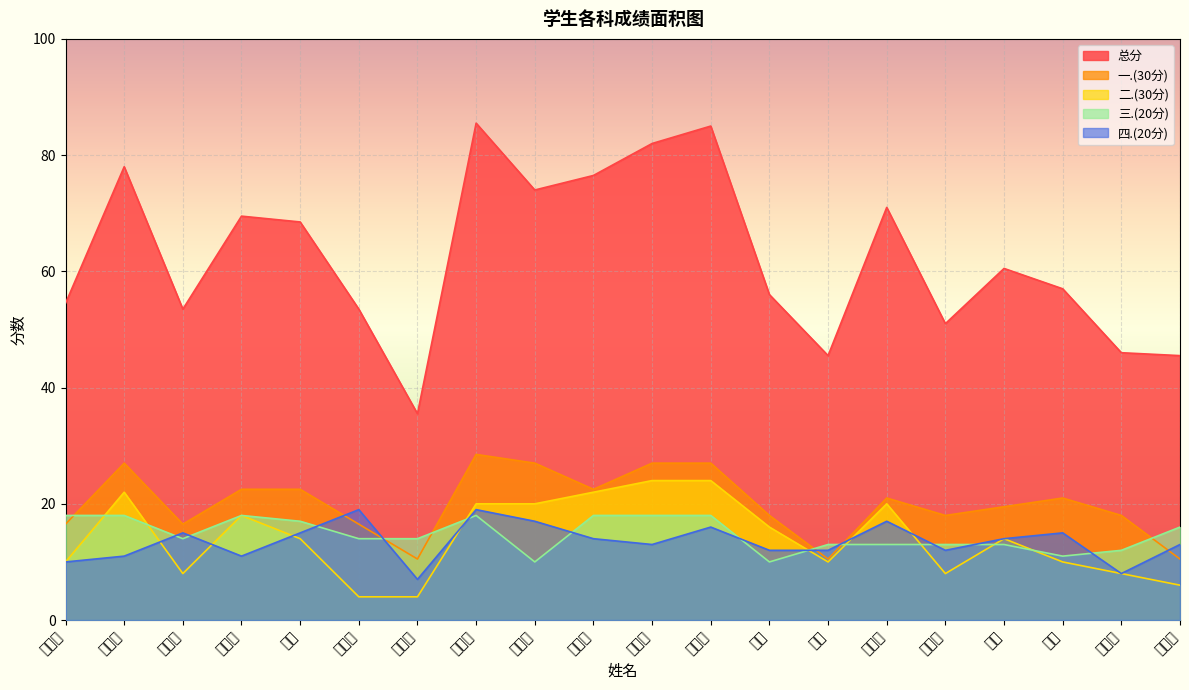

Is it true that 二.(30分) equals 22.0 at 赵静涵?

True